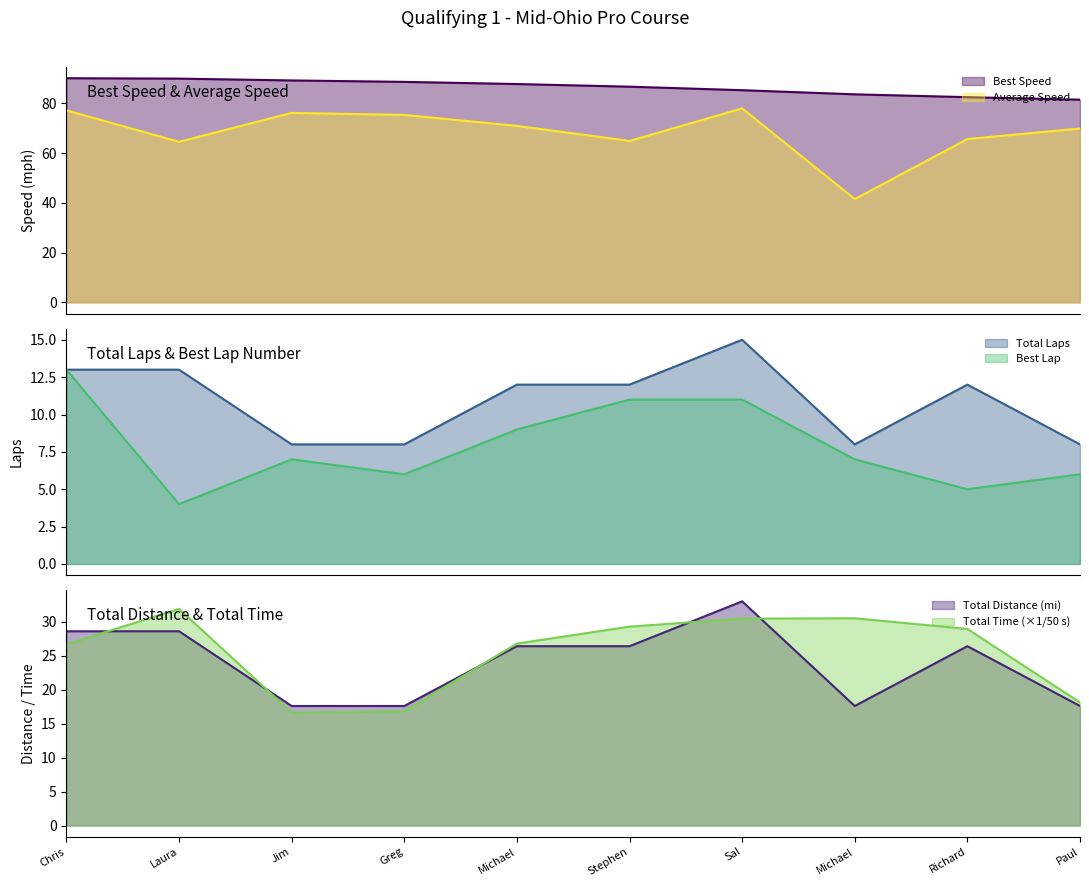

What is the minimum value for Average Speed?

41.5